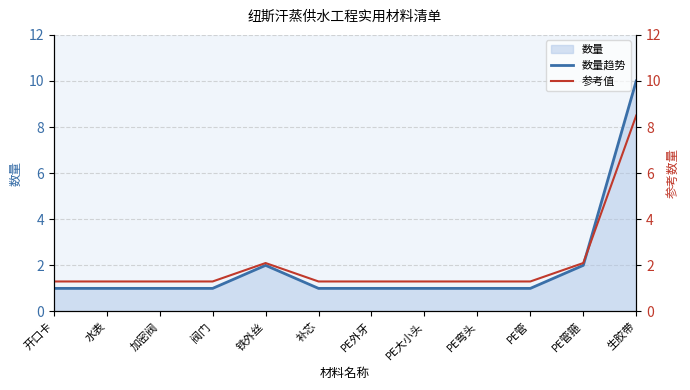

At which category does the chart reach its minimum across all series?

开口卡